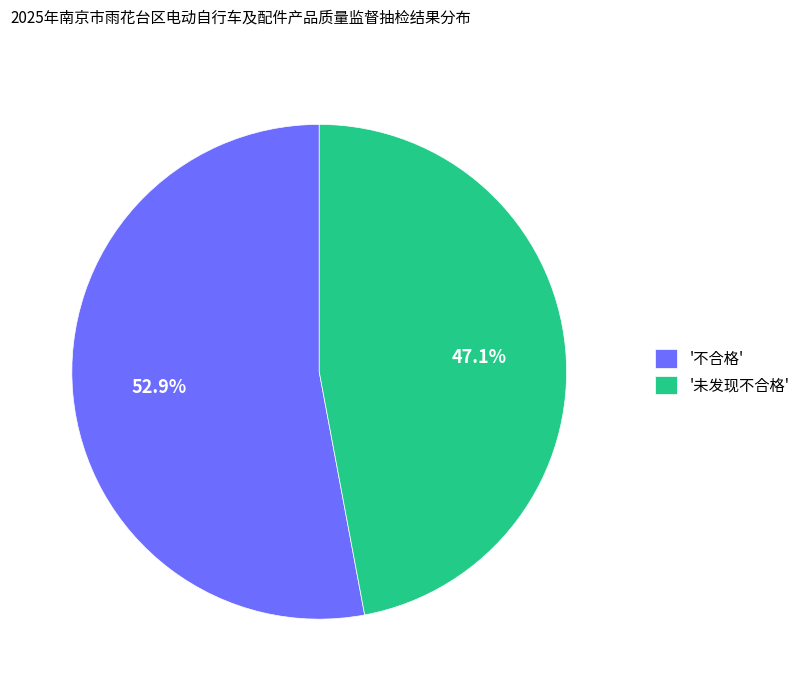

Combined, what portion of the pie is '不合格' and '未发现不合格'?

100.0%